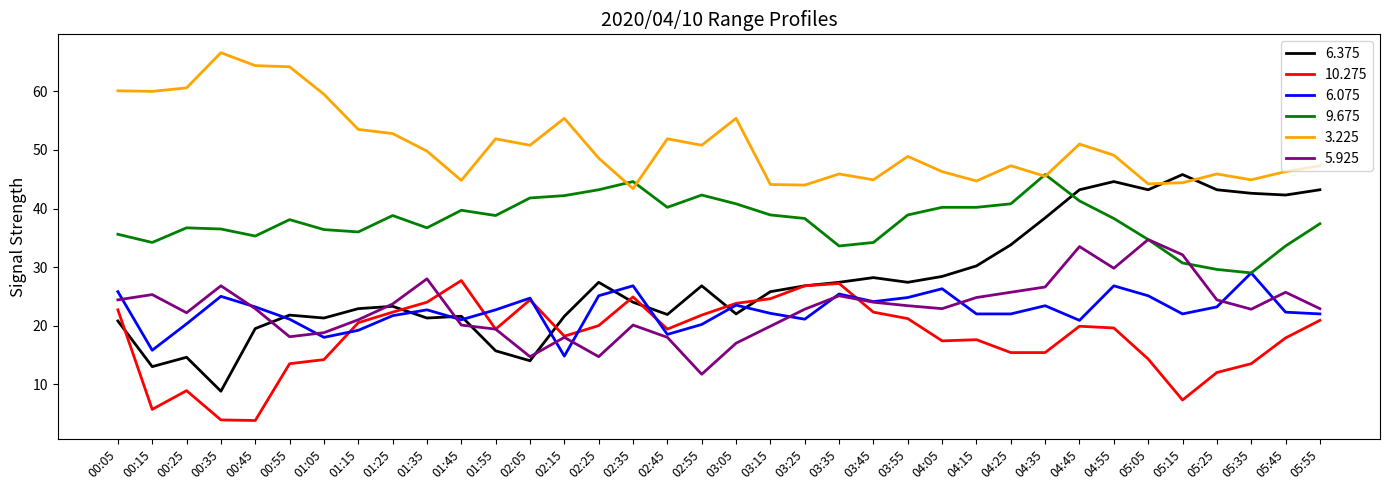

Is it true that 6.075 equals 26.8 at 02:35?

True